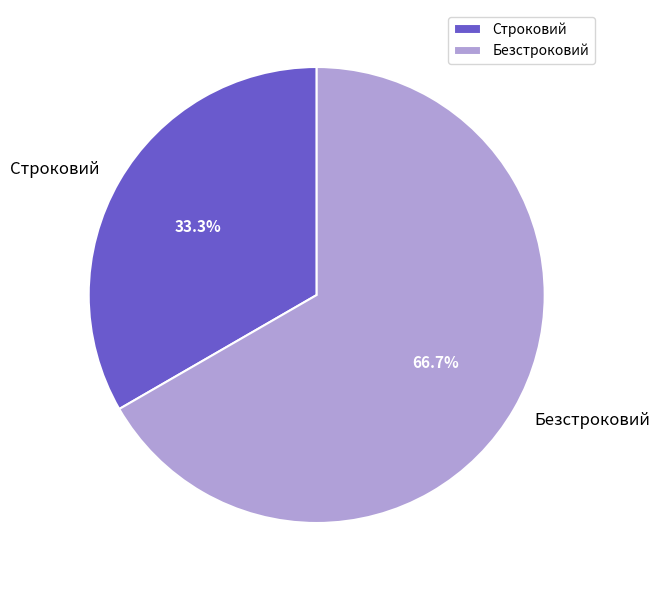

Does Строковий account for over 50% of the chart?

No